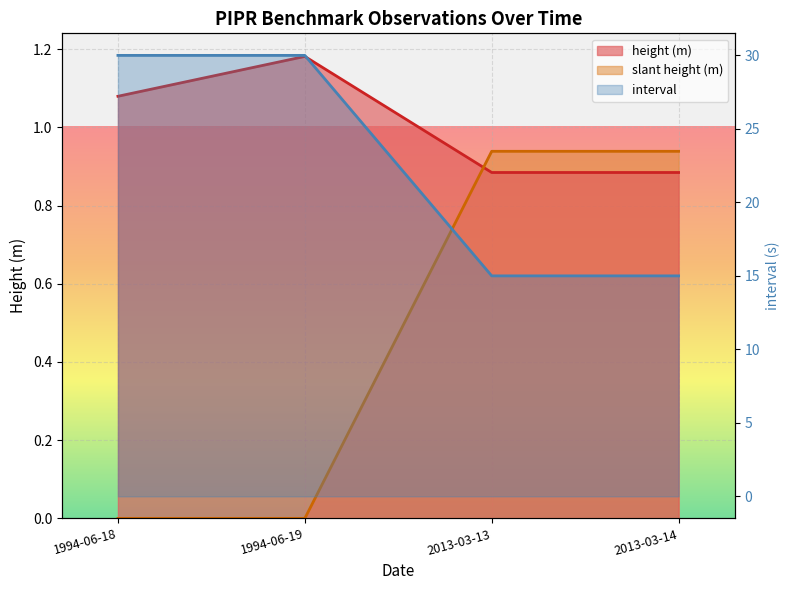

Count the height (m) values in the range 0 to 1.

2